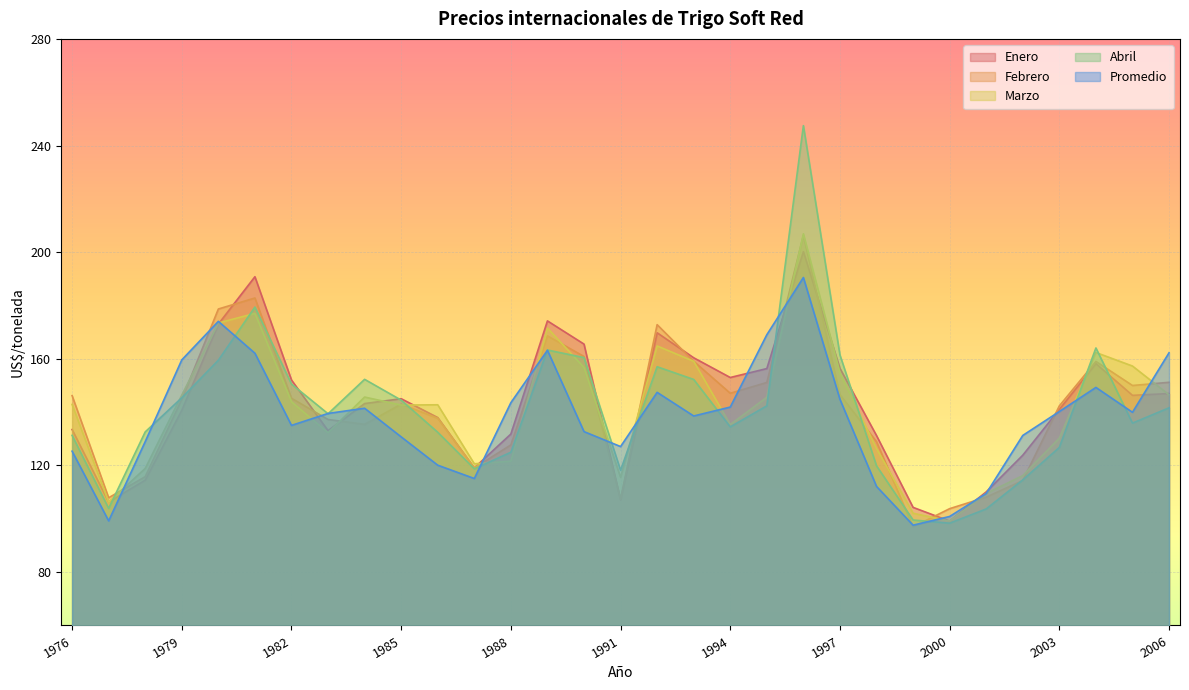

Between which two adjacent categories do Enero and Marzo first intersect?

1980 and 1981